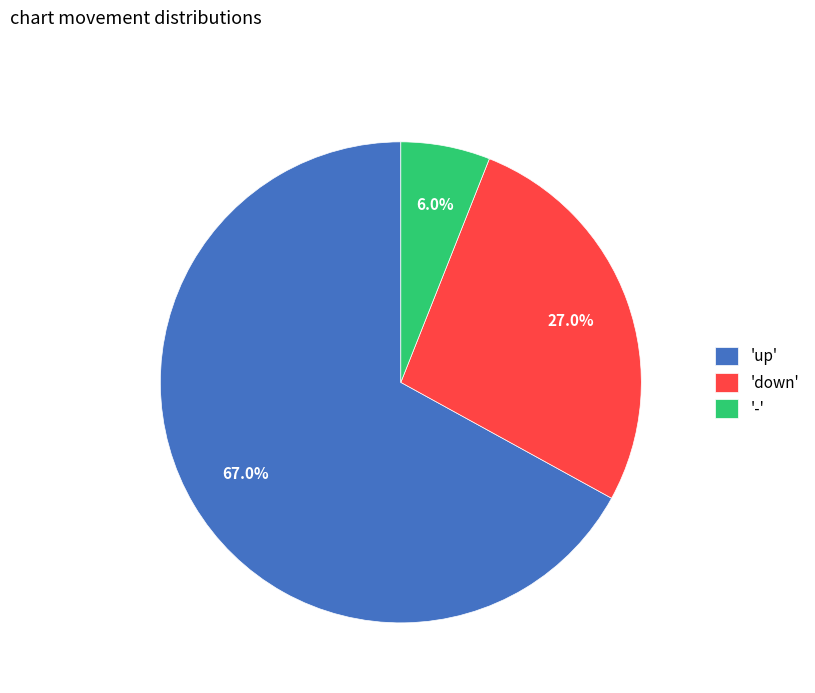

What portion of the pie excludes 'down'?

73.0%